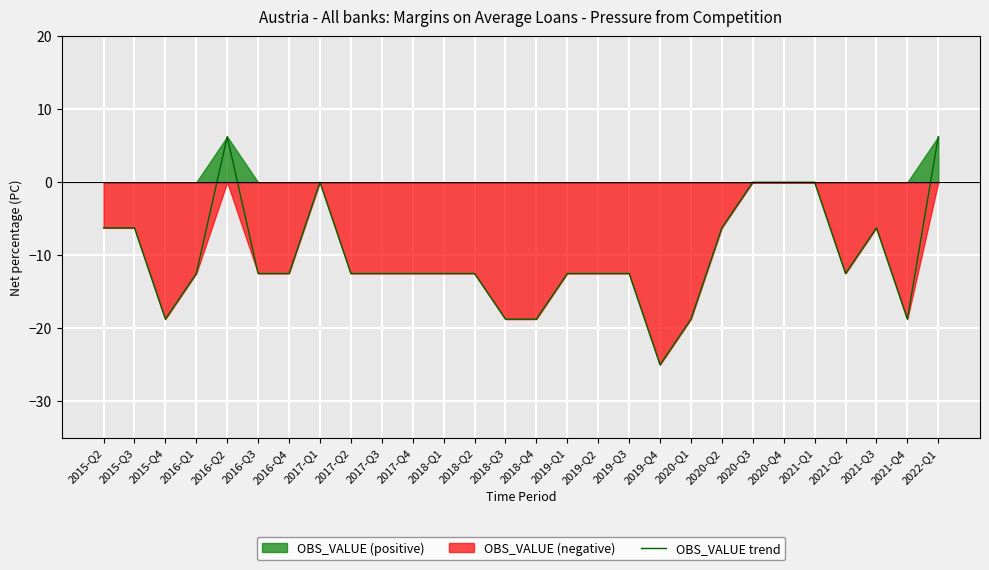

How many values are below zero?

22